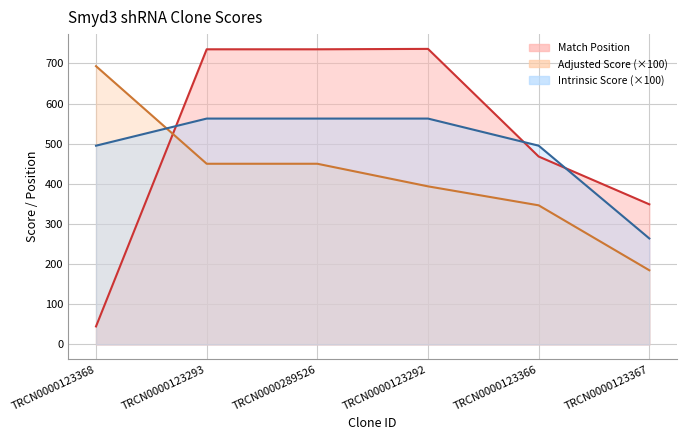

True or false: Intrinsic Score has a value of 781.8 at TRCN0000289526.

False